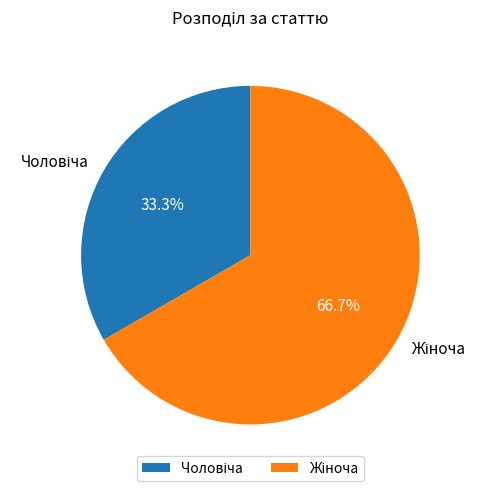

Is there any slice that represents more than half of the pie?

Yes